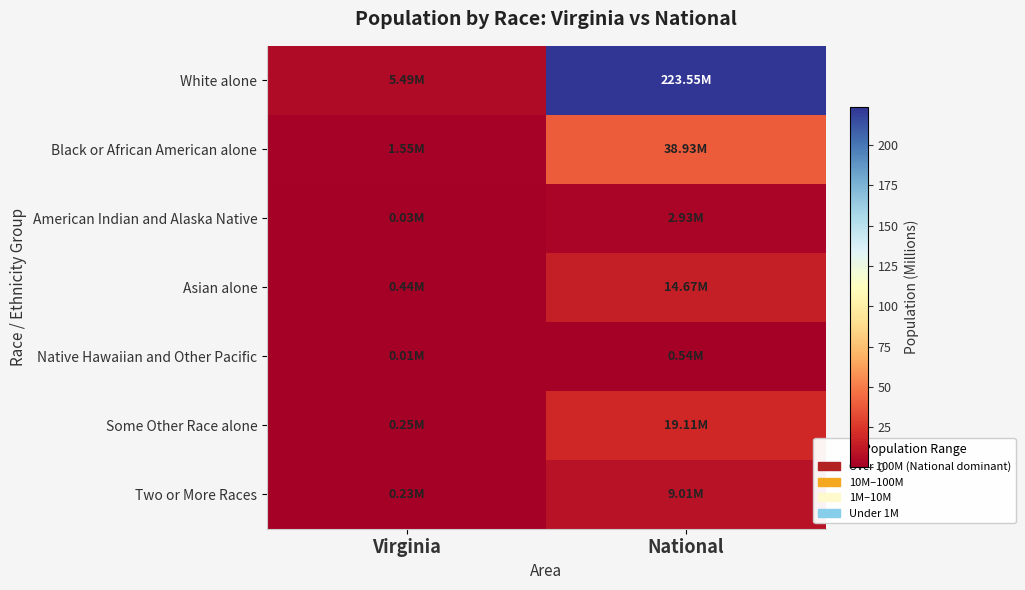

Reading left to right, what are all the values shown in this chart?

White alone: Virginia=5.5	National=223.6
Black or African American alone: Virginia=1.6	National=38.9
American Indian and Alaska Native: Virginia=0.0	National=2.9
Asian alone: Virginia=0.4	National=14.7
Native Hawaiian and Other Pacific: Virginia=0.0	National=0.5
Some Other Race alone: Virginia=0.3	National=19.1
Two or More Races: Virginia=0.2	National=9.0